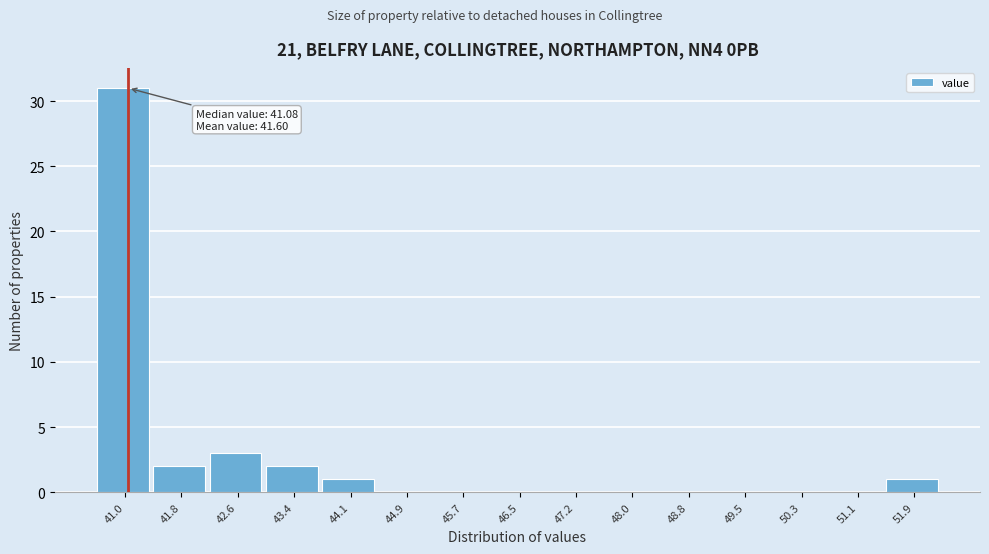

Which range on the x-axis has the tallest bar?

40.6 to 41.4